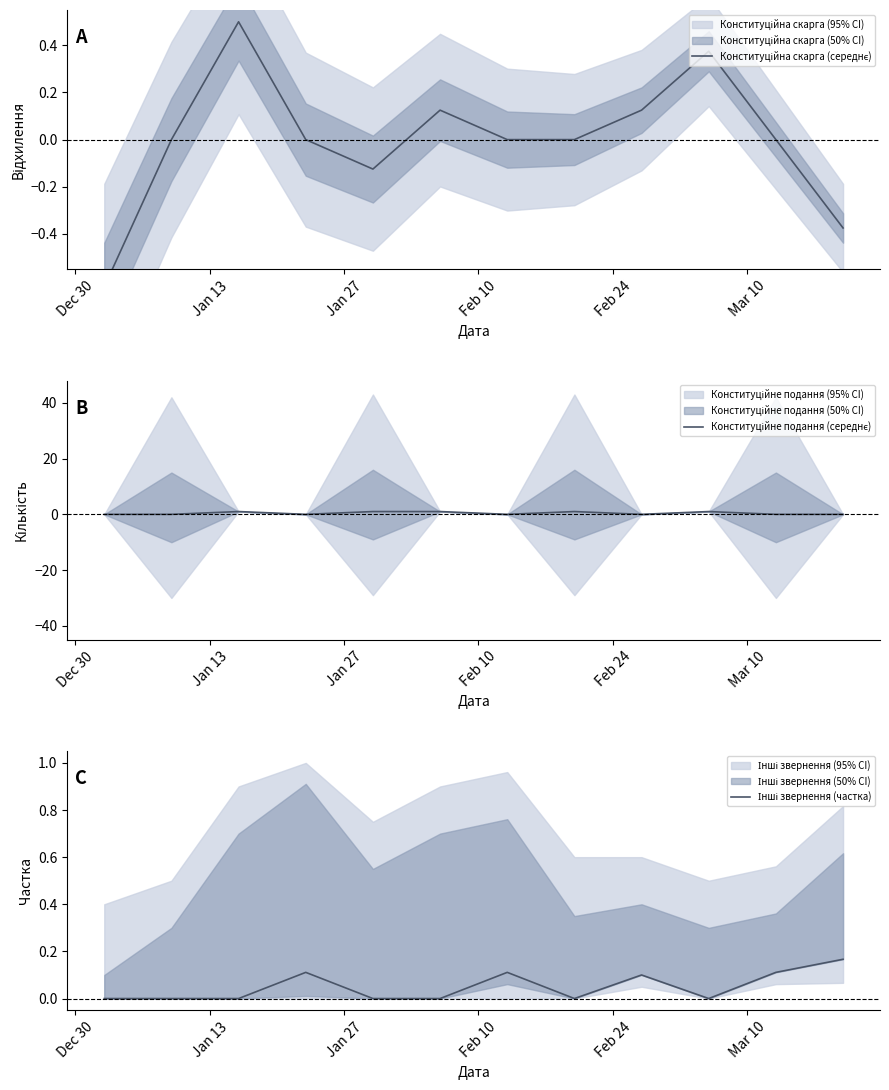

Rank the series at Jan 13 from highest to lowest value.

Конституційна скарга (середнє), Конституційне подання (середнє), Інші звернення (частка)